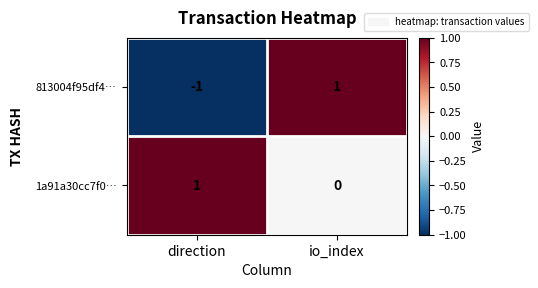

The 1a91a30cc7f0… series shows 1 at direction. True or false?

True